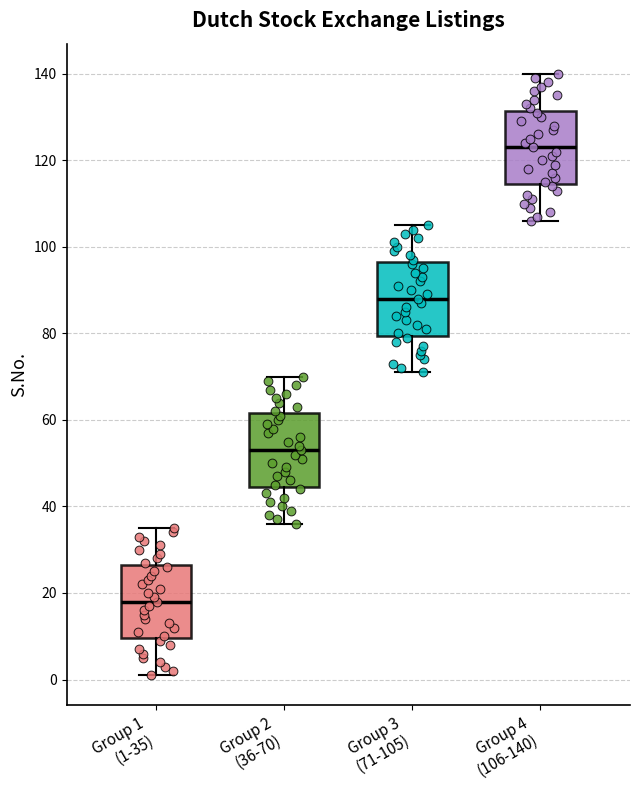

Which box has the highest median line?

Group 4 (106-140)